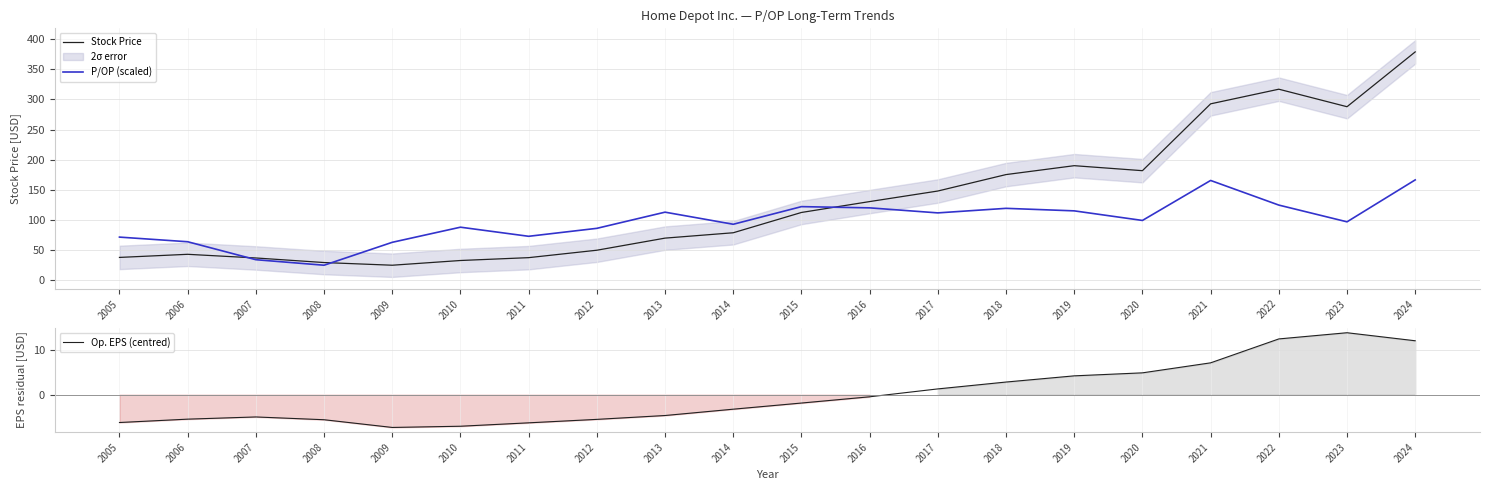

In Op. EPS (centred), how many points are lower than both neighbors (excluding endpoints)?

1